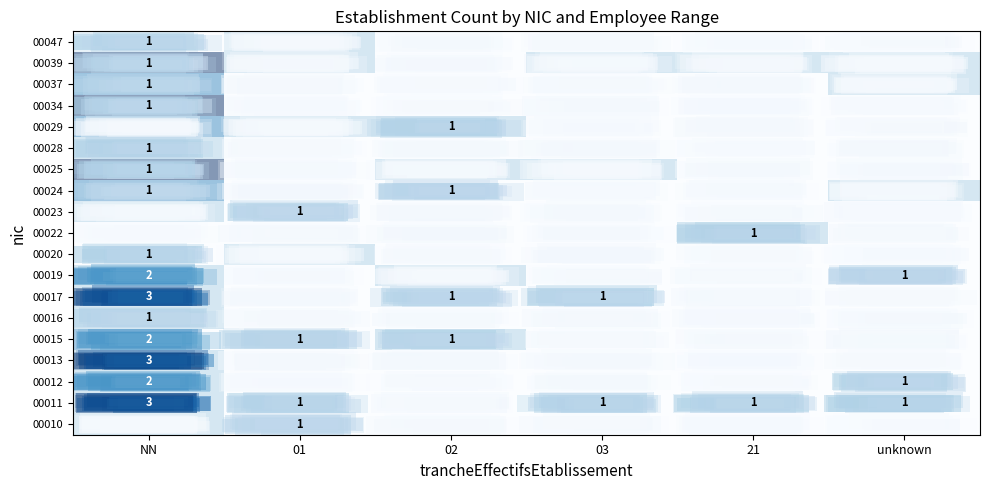

Is it true that 00011 equals 0 at unknown?

False